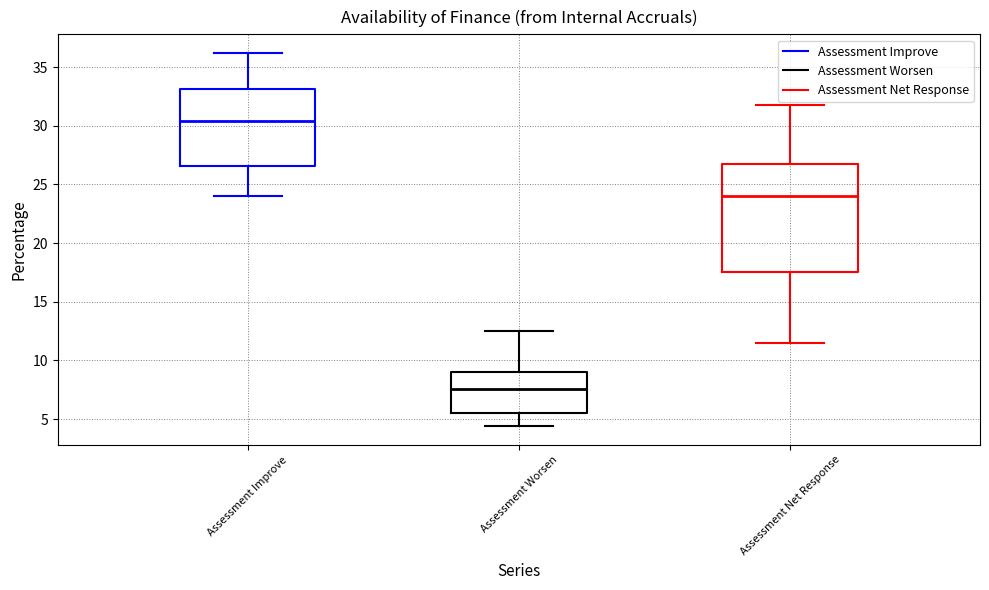

Which box is the tallest, from its lower edge to its upper edge?

Assessment Net Response